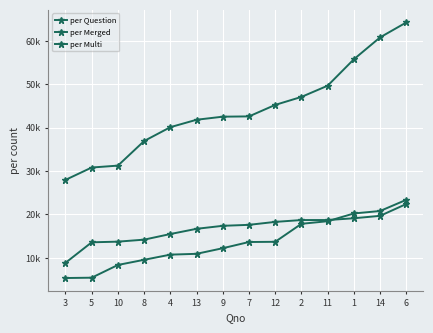

Is it true that per Merged equals 13615 at 7?

True